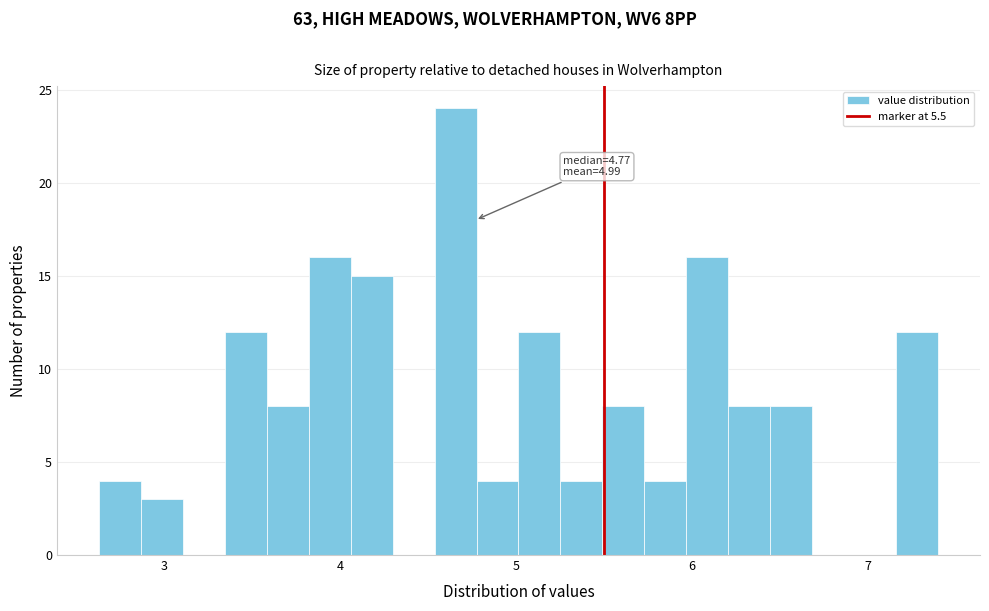

Around what value on the x-axis is the tallest bar? Give the approximate position of its centre, as read against the axis.

4.7